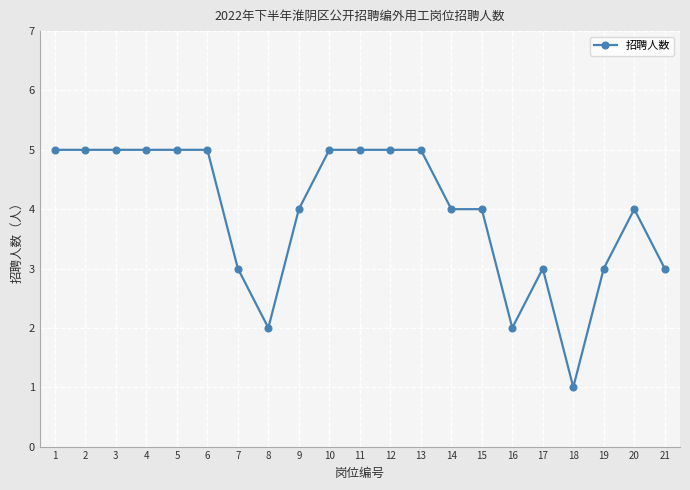

The value at 16 is 2. True or false?

True